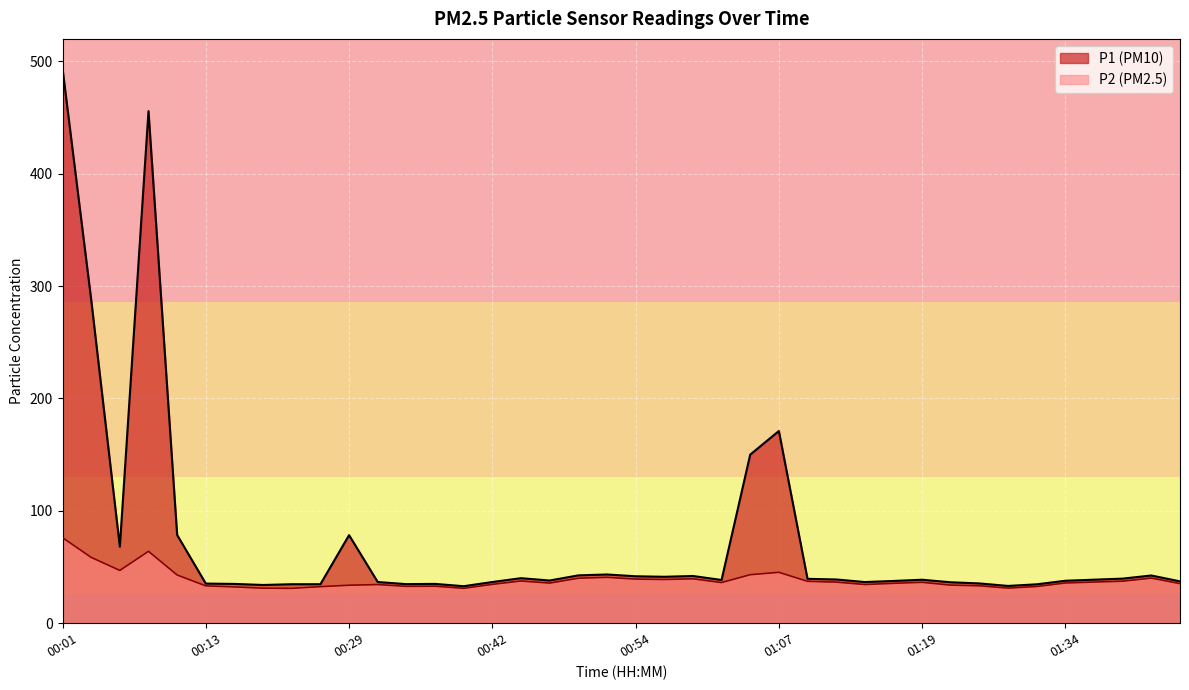

The P1 series shows 35.0 at 00:16. True or false?

True